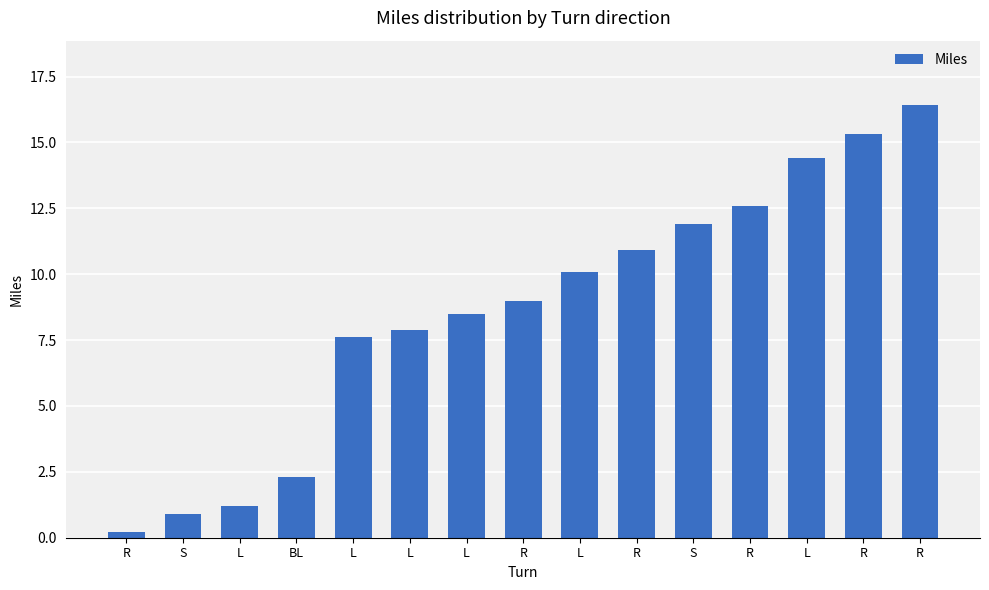

The value at R is 8.0. True or false?

False